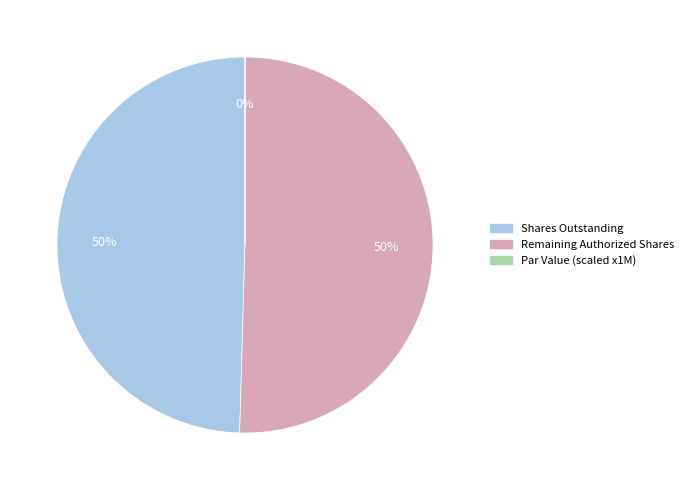

To the nearest percent, what is the difference between the largest and smallest slice percentages?

50%